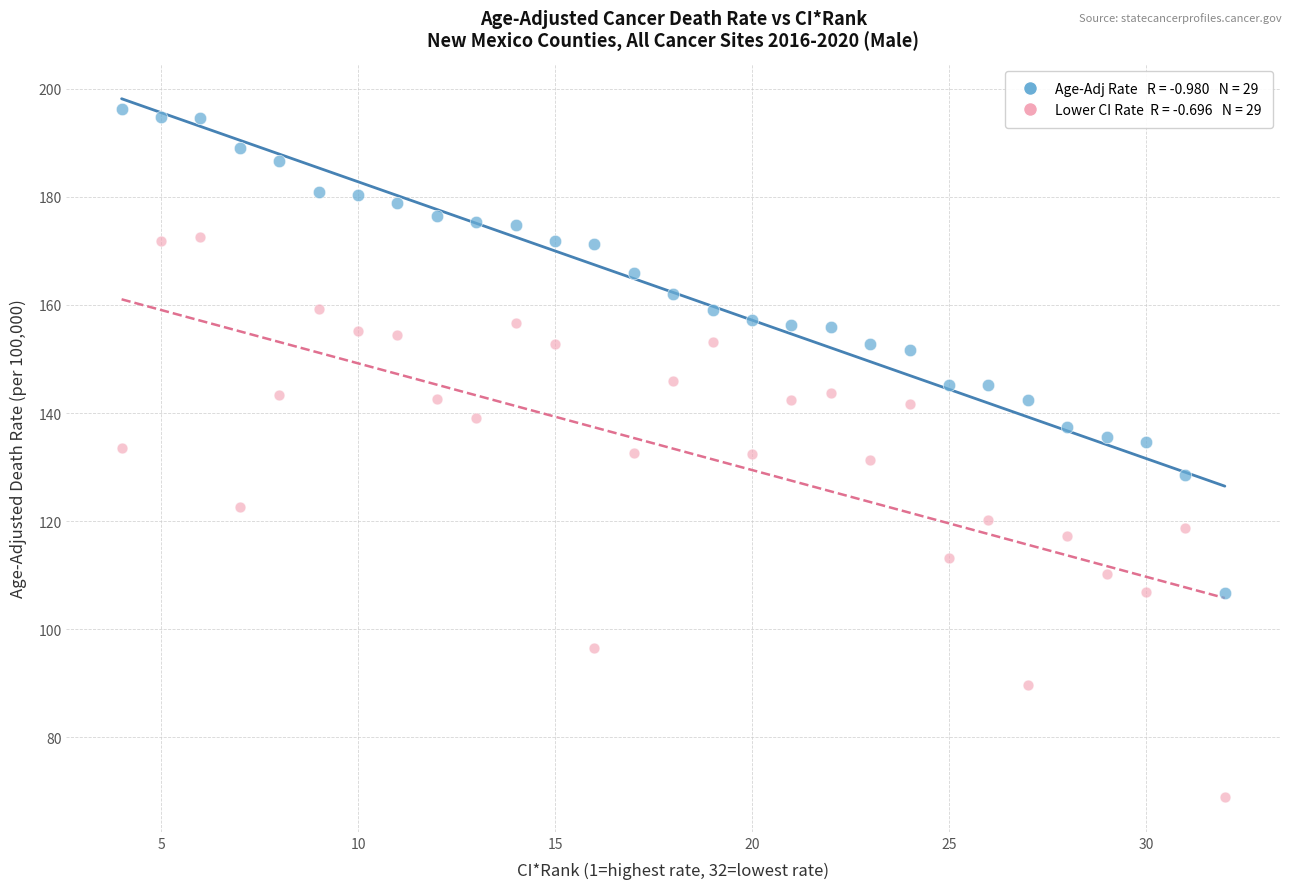

Across all data points, what is the range of Y values (max minus min)?

127.2